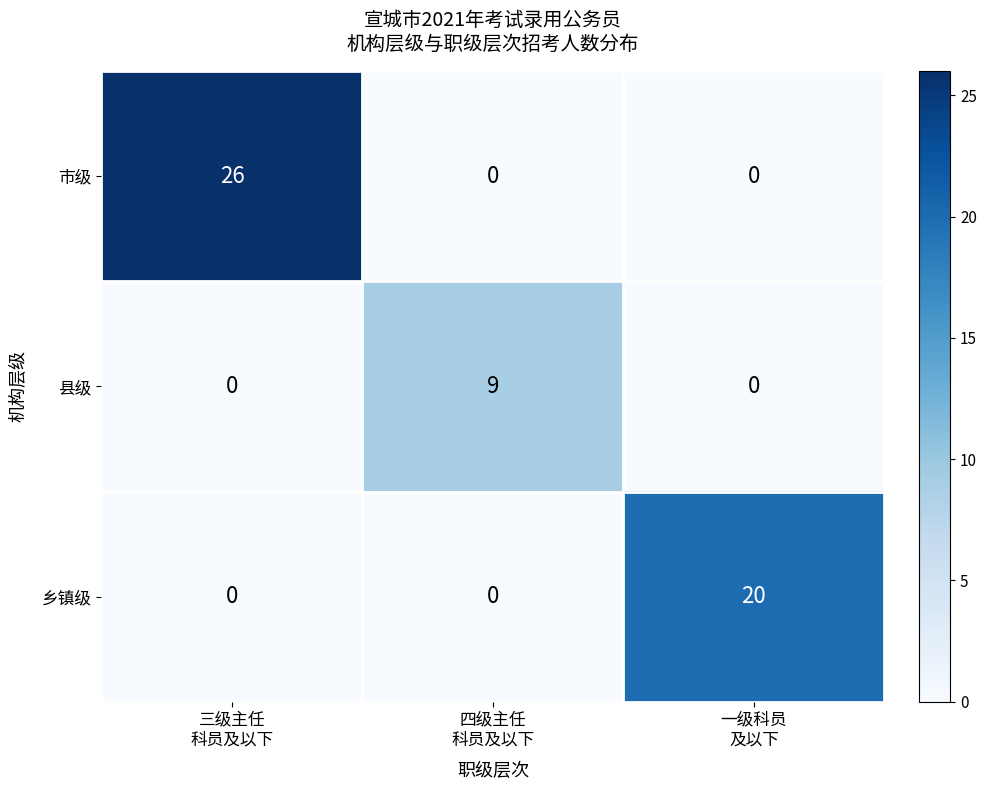

What is the difference between the maximum and second lowest values in the 县级 series?

9